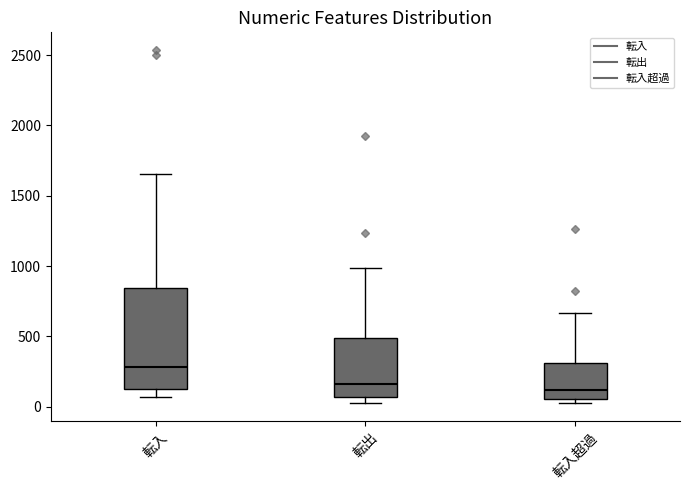

Reading left to right, transcribe this box plot: for each box, give where its median line is, the range the box spans, and where its two whiskers end, as read against the y-axis. The values are not printed on the chart, so give them approximately, as read against the axis.

転入: median 300, box 100 to 850, whiskers 50 to 1650
転出: median 150, box 50 to 500, whiskers 50 (just below the box's lower edge) to 1000
転入超過: median 100, box 50 to 300, whiskers 0 to 650